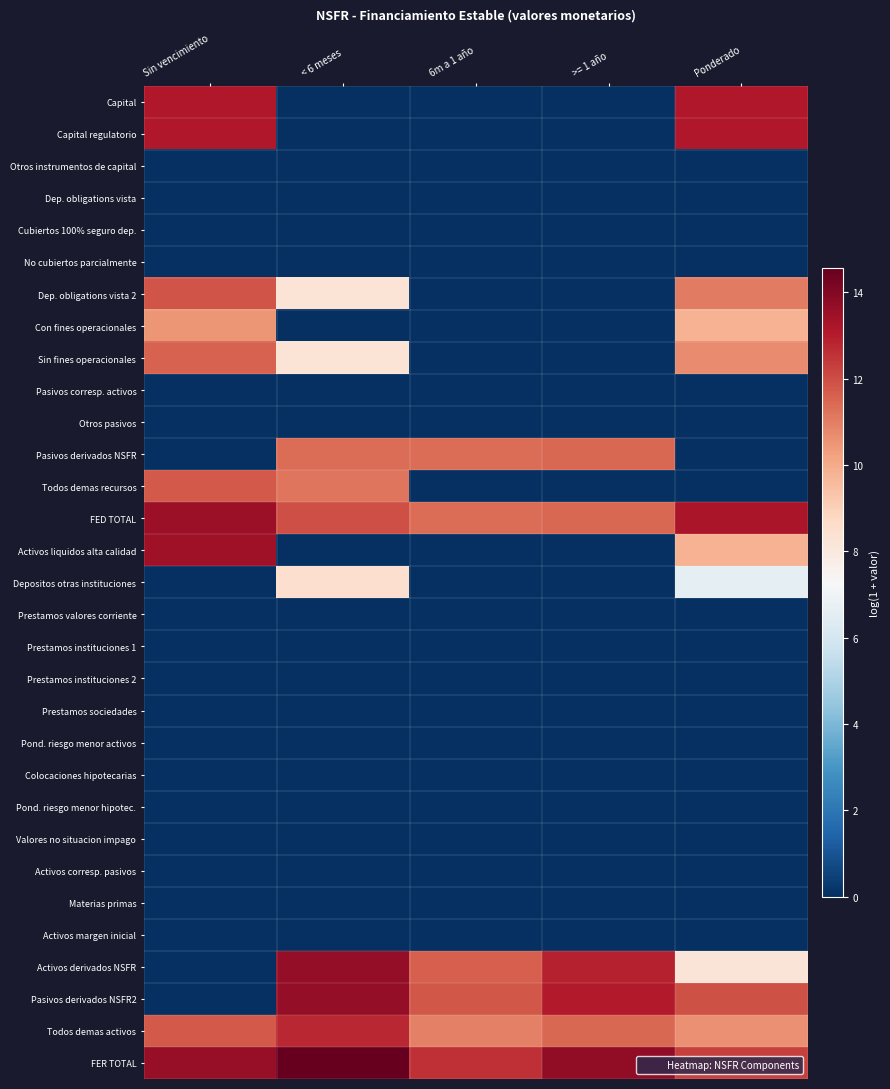

What is the total value across all series at 6m a 1 año?

69.8